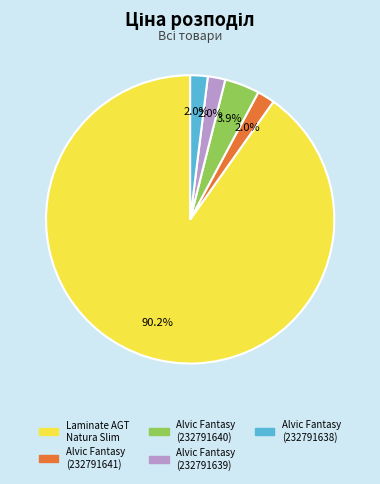

Count the number of slices in the pie.

5